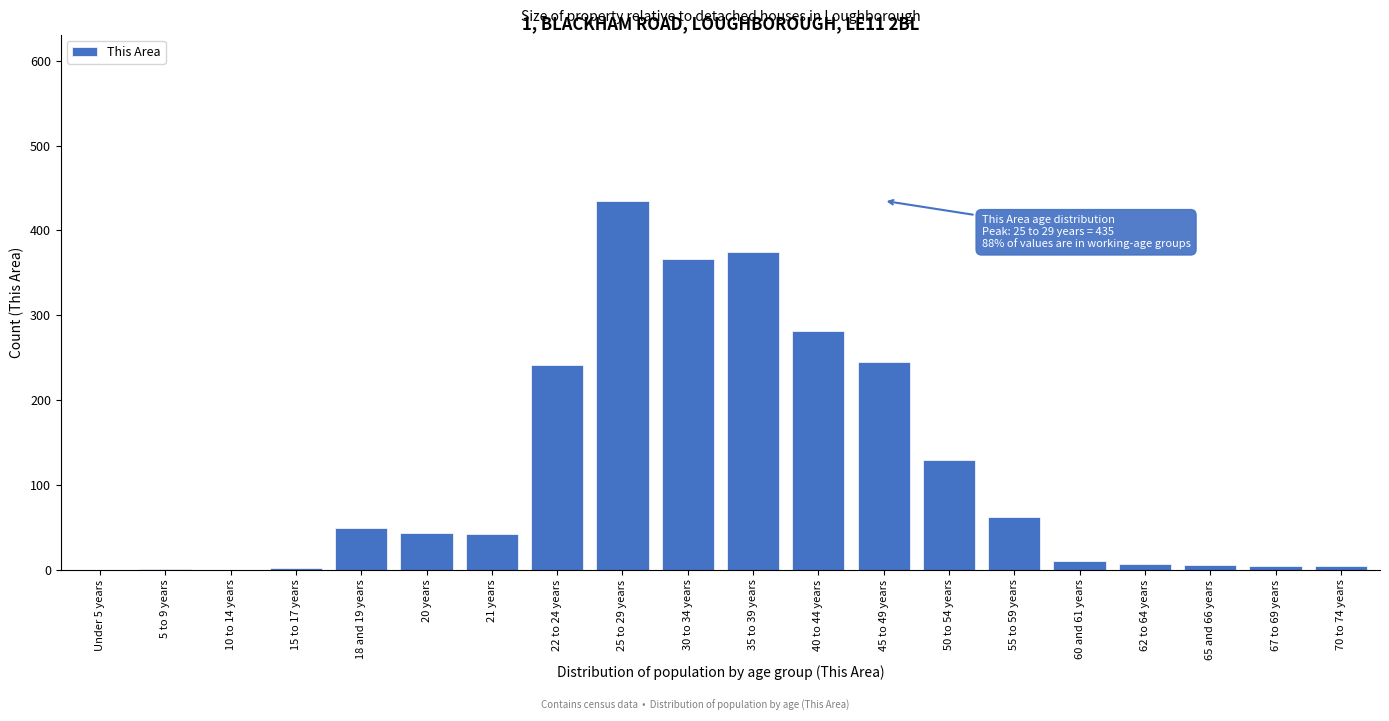

True or false: the data shows 241 at 22 to 24 years.

True